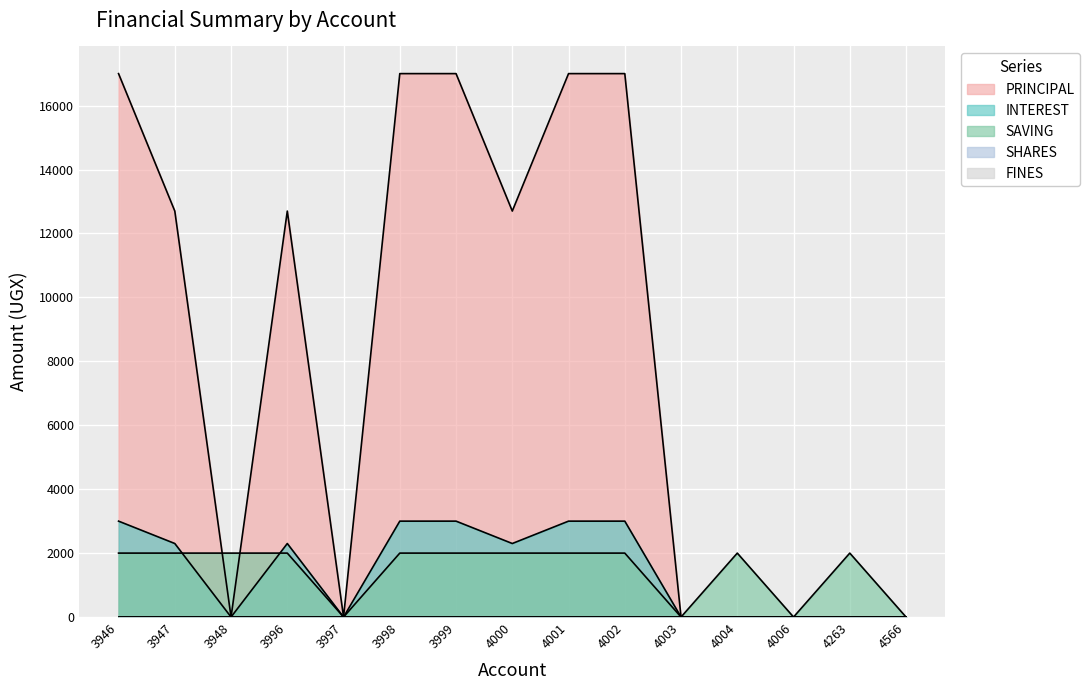

True or false: INTEREST and PRINCIPAL cross at least once.

False